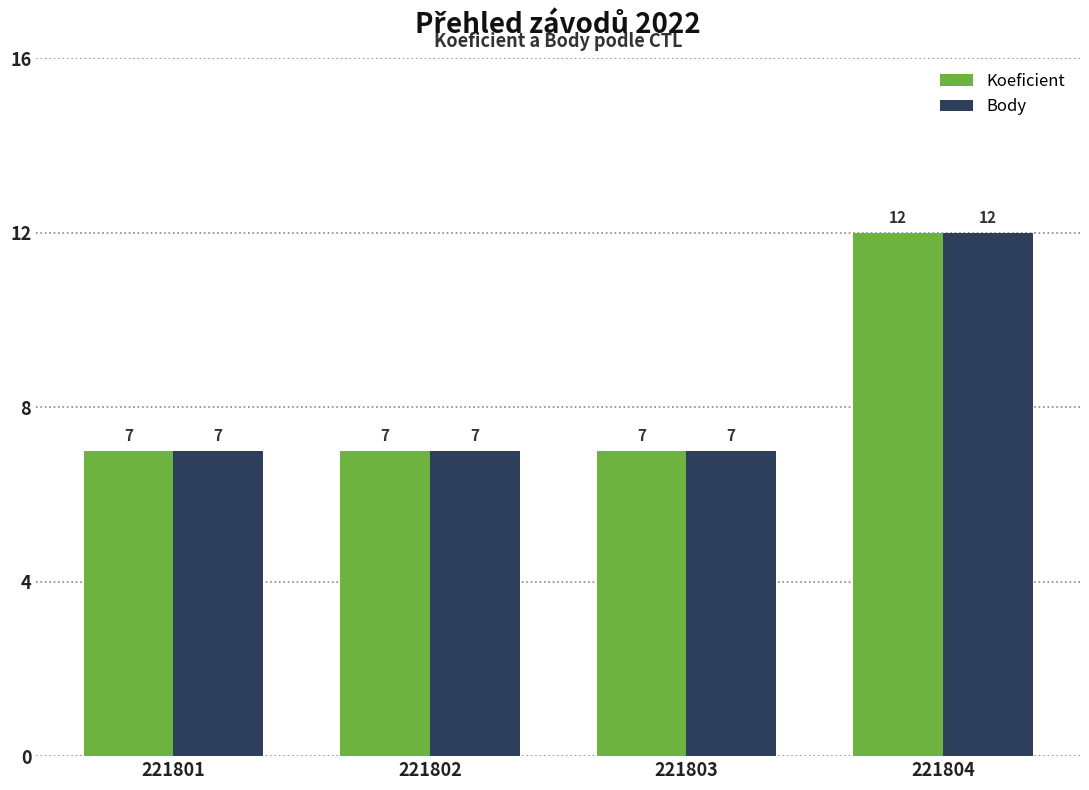

How many bars are there in total?

8